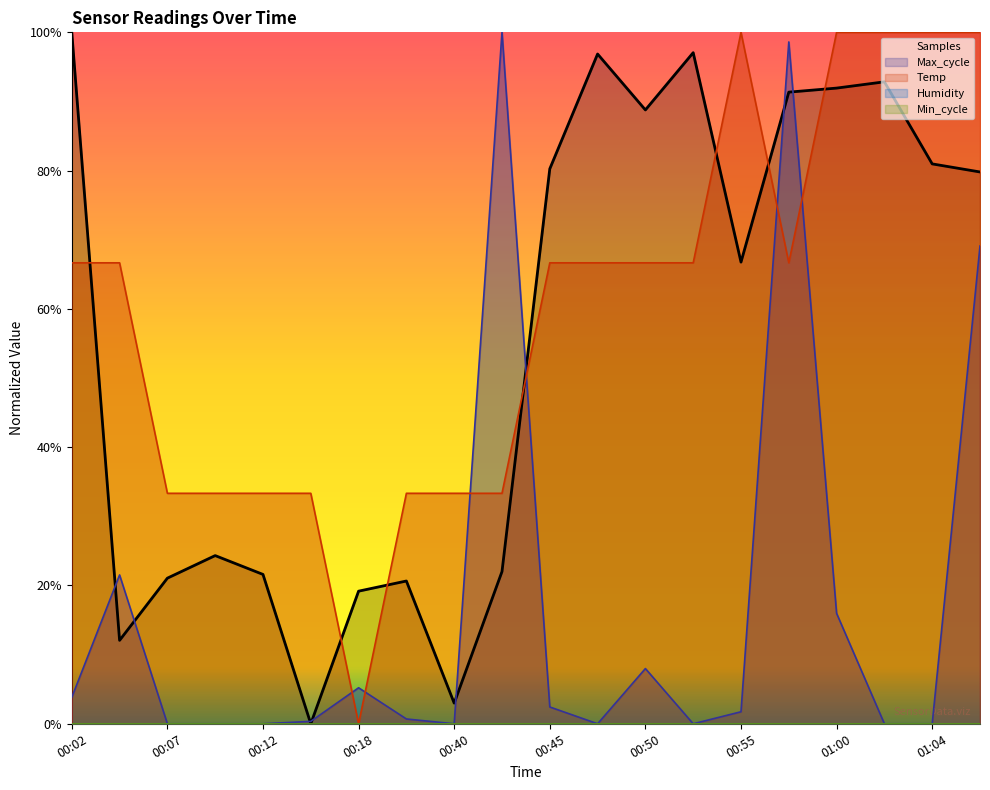

At which category does the chart reach its peak across all series?

00:55